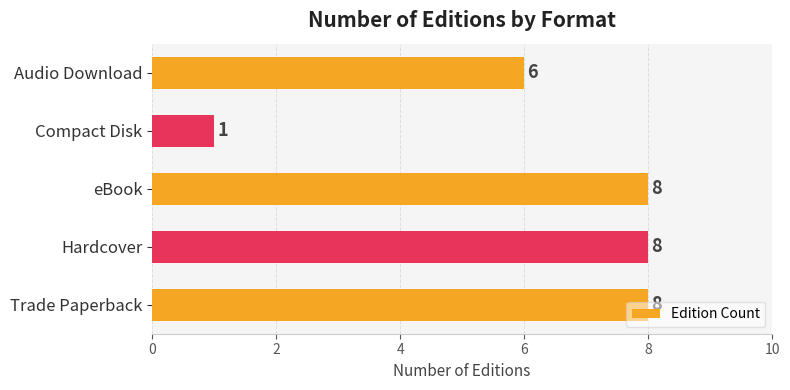

How many bars are there in total?

5